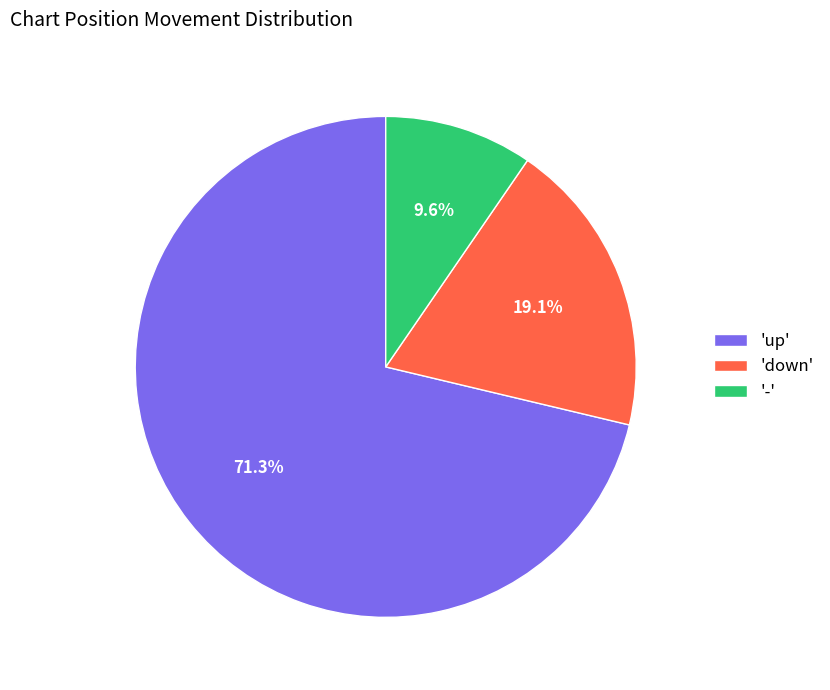

Combined, do '-' and 'down' account for over 50%?

No